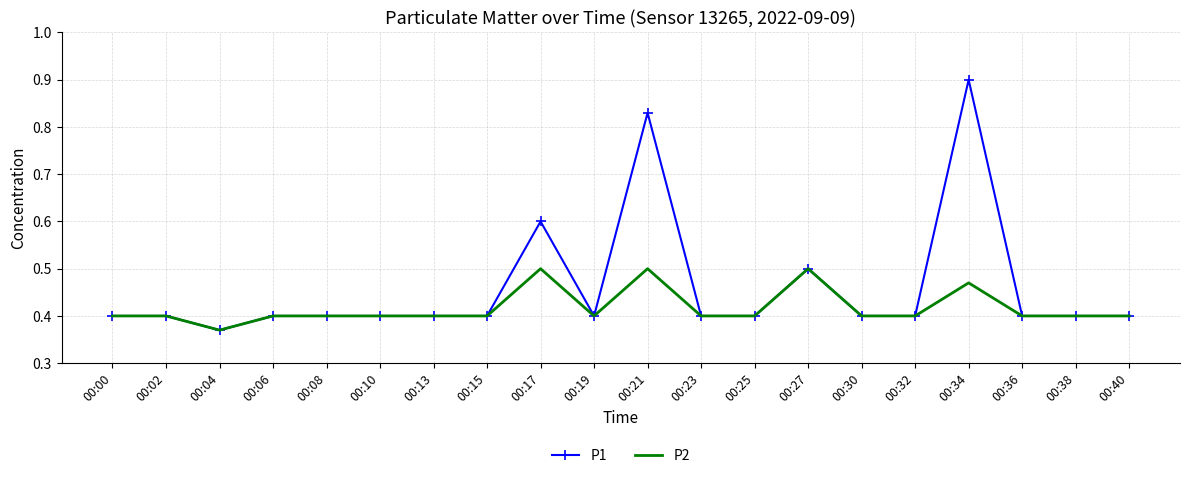

How many categories are shown in the chart?

20